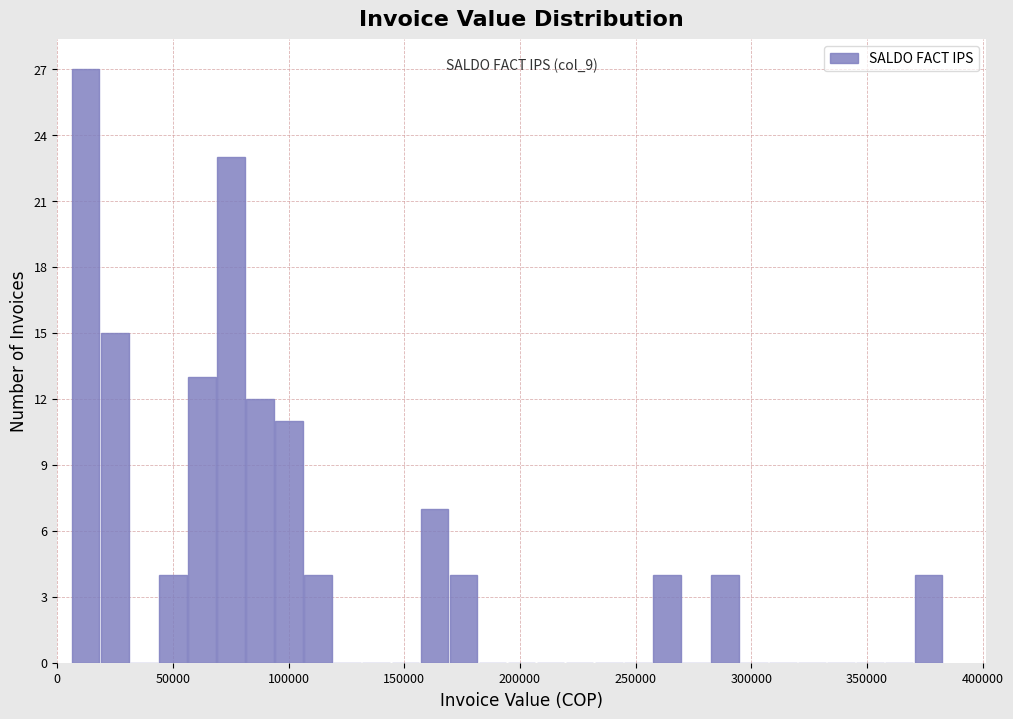

Around what value on the x-axis is the tallest bar? Give the approximate position of its centre, as read against the axis.

10000